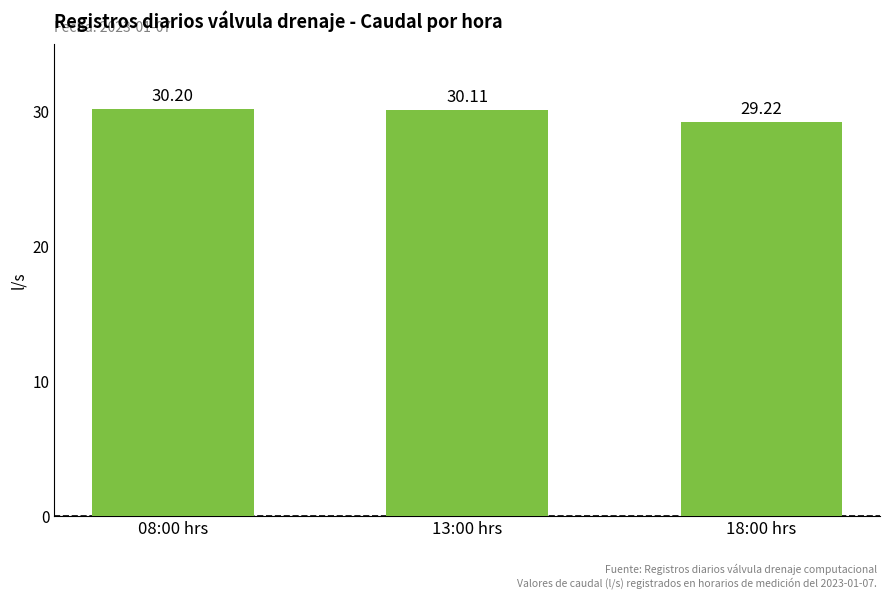

What is the difference between the maximum and minimum values?

1.0